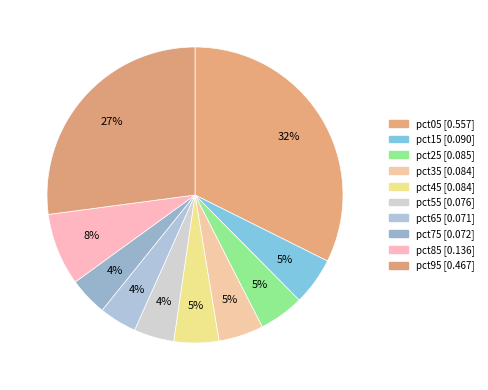

What portion of the pie excludes pct05?

67.6%